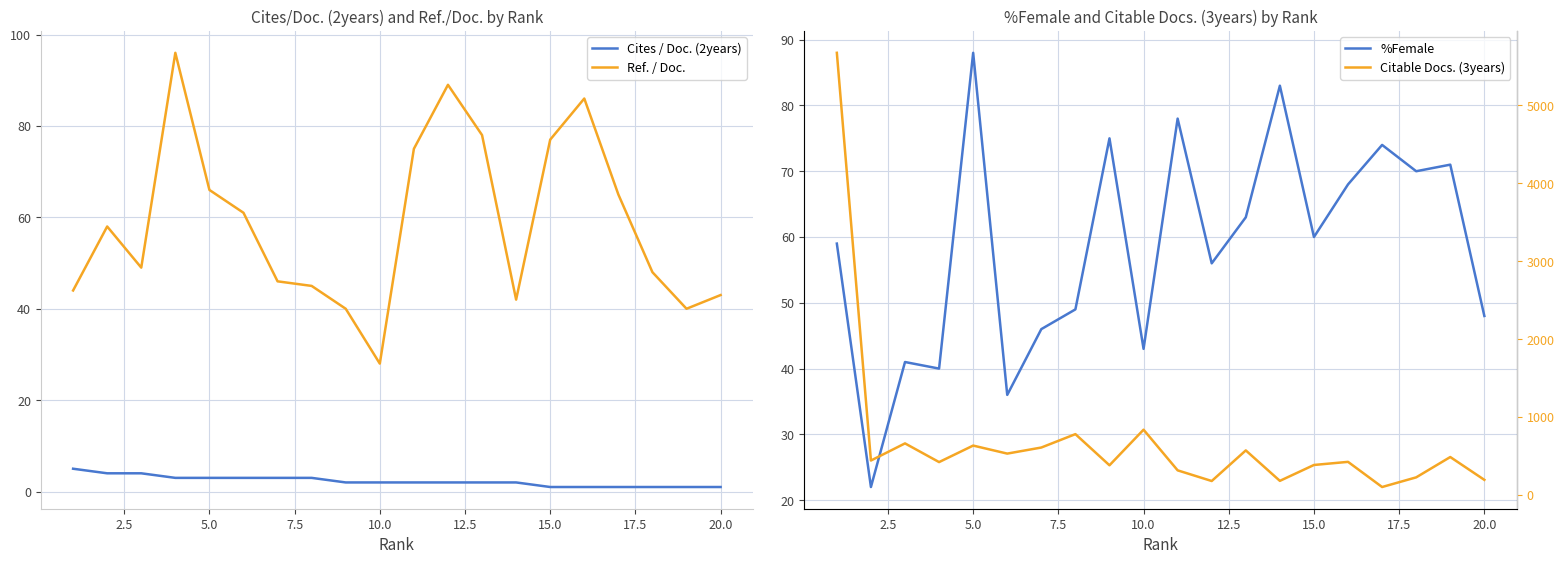

What is the smallest value displayed?

1